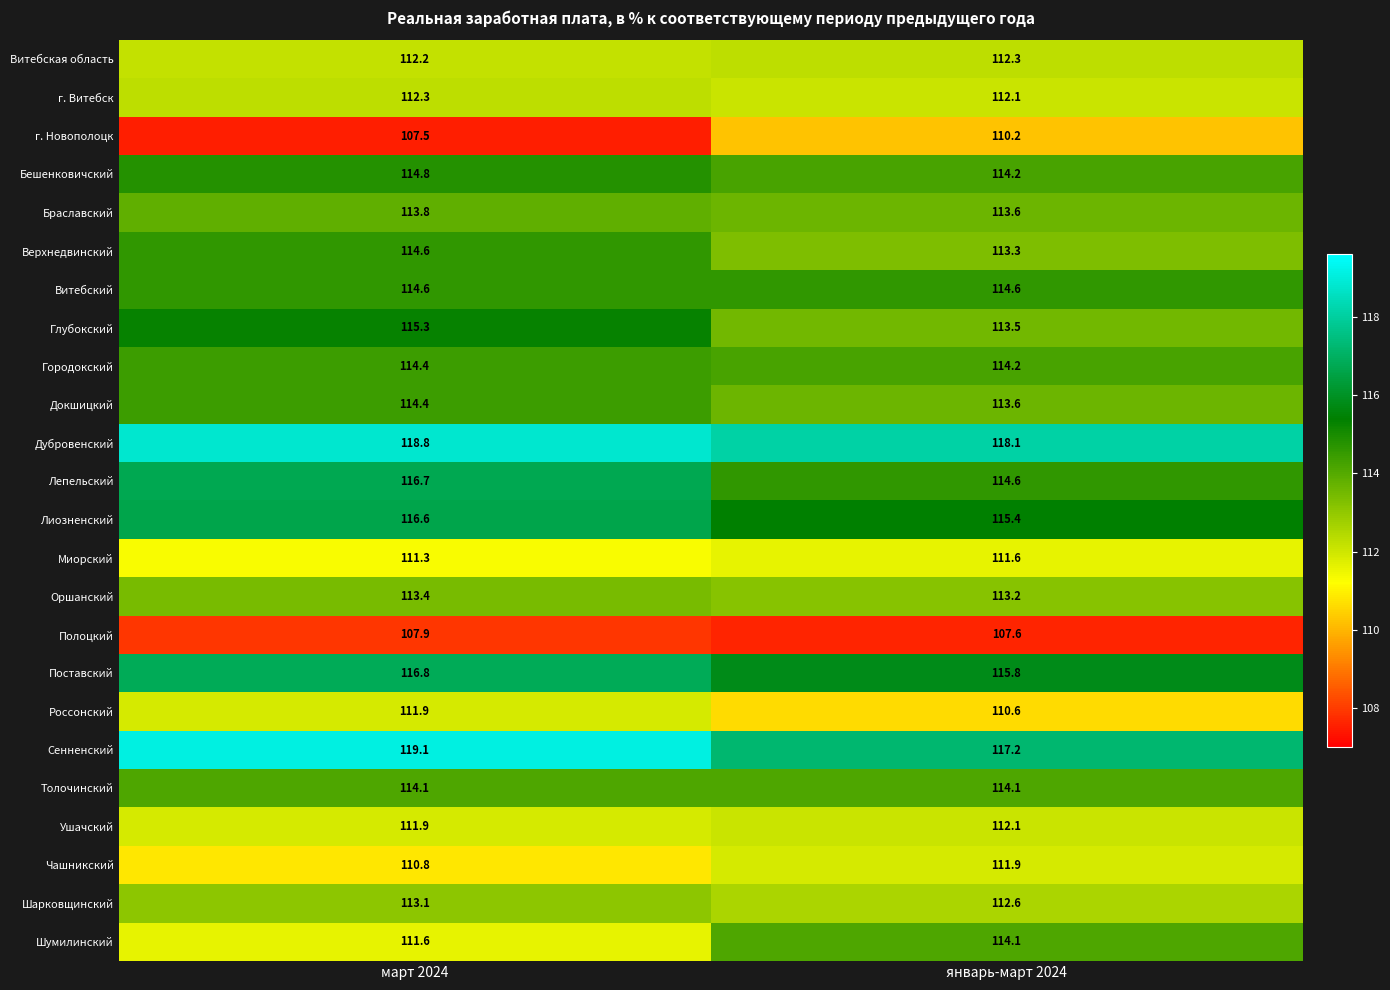

What is the total value across all series at январь-март 2024?

2720.5